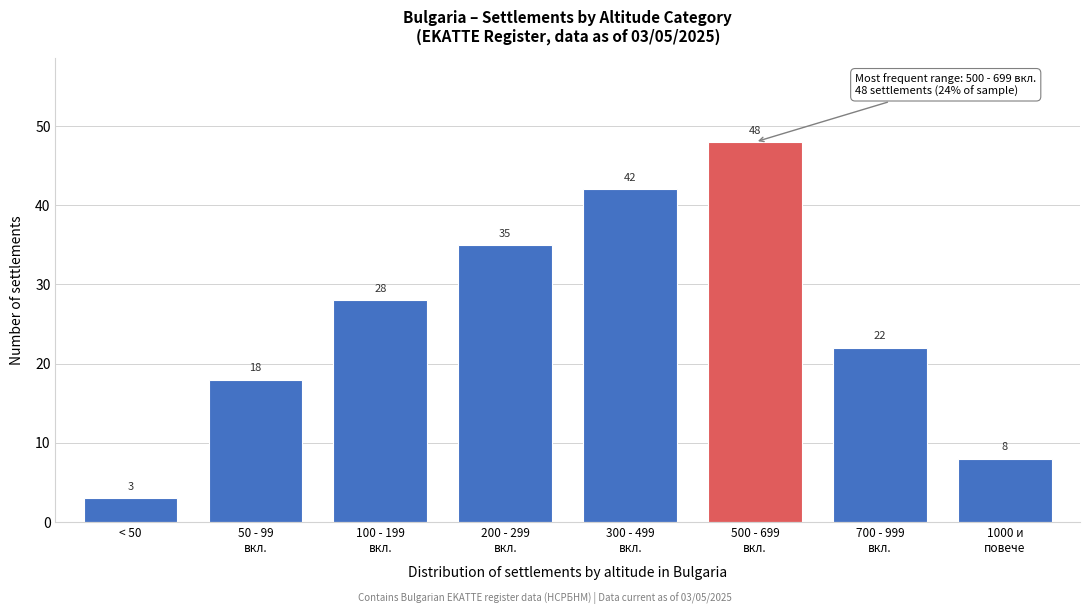

Reading right to left, extract all data points from this chart.

8	22	48	42	35	28	18	3